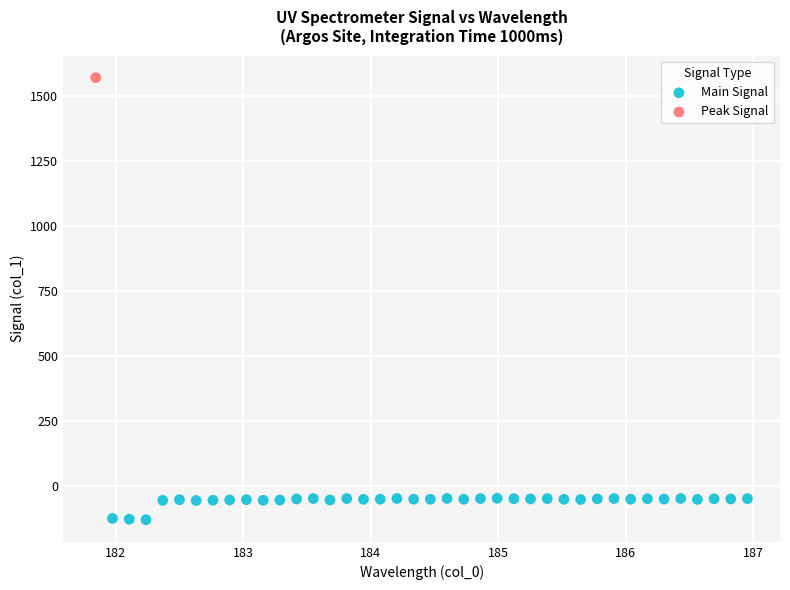

What are all the series names shown in the legend?

Main Signal, Peak Signal